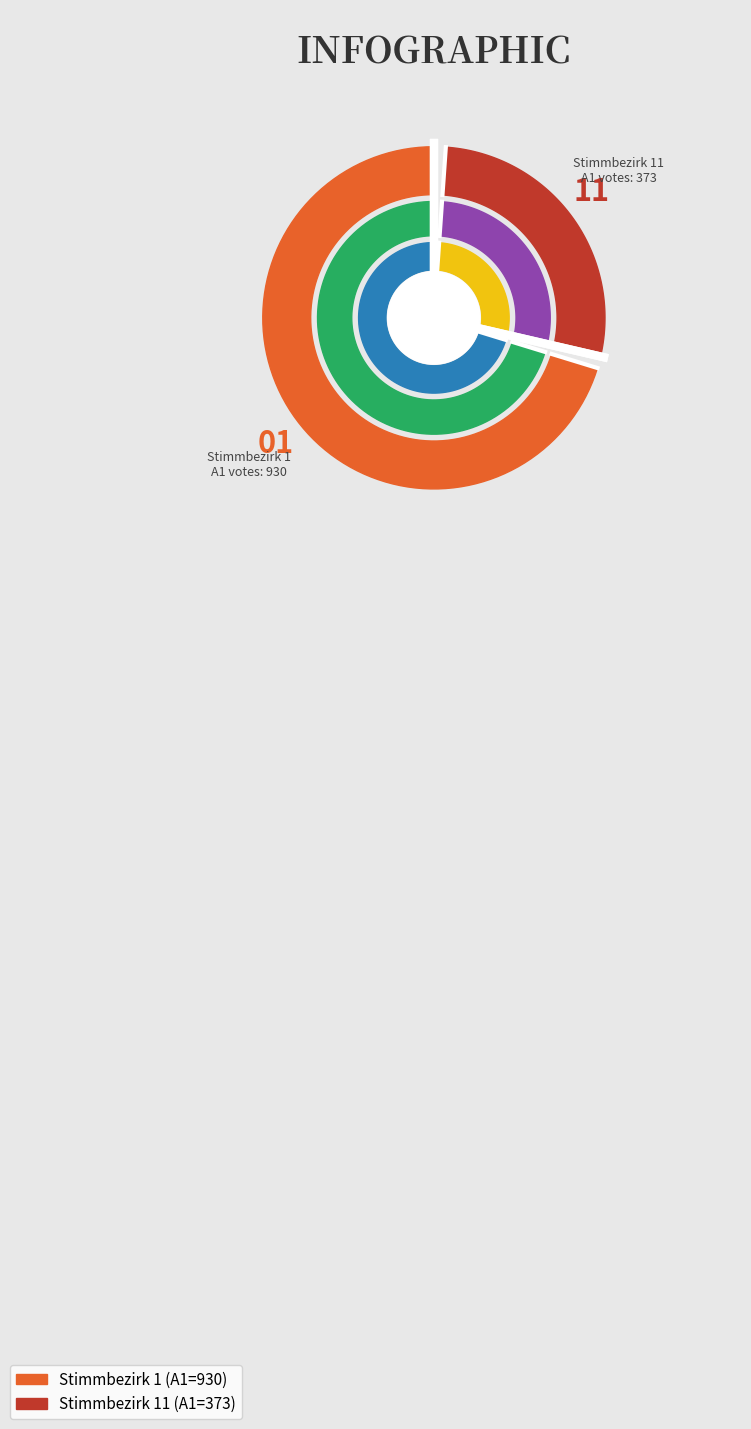

Rank the series by their maximum value, from highest to lowest.

A1, A2, B, C, A3